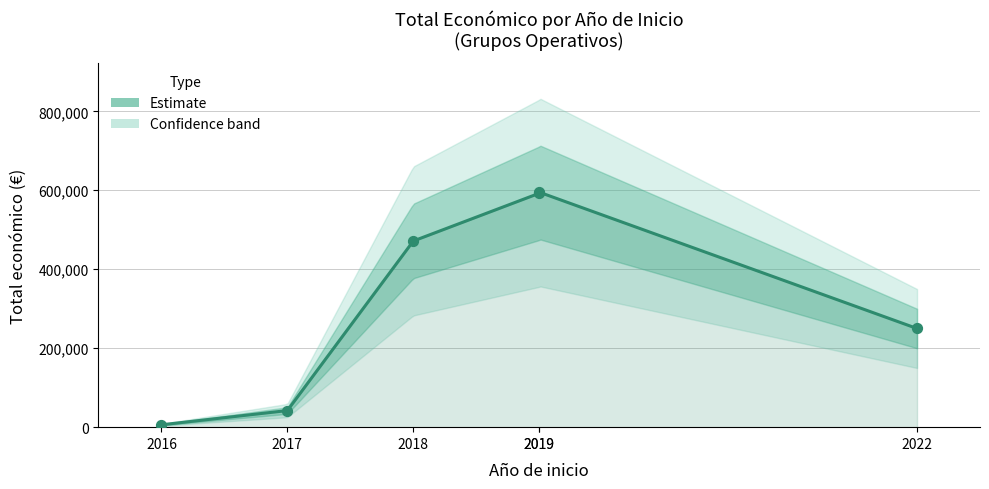

Between 2019 and 2022, which is larger?

2019